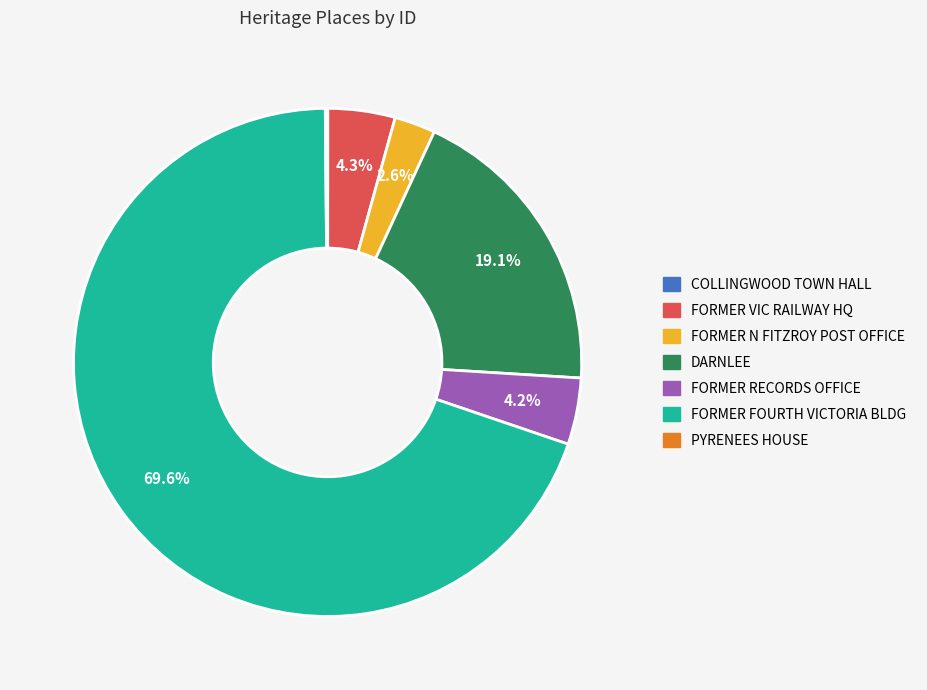

Does any single category account for the majority?

Yes